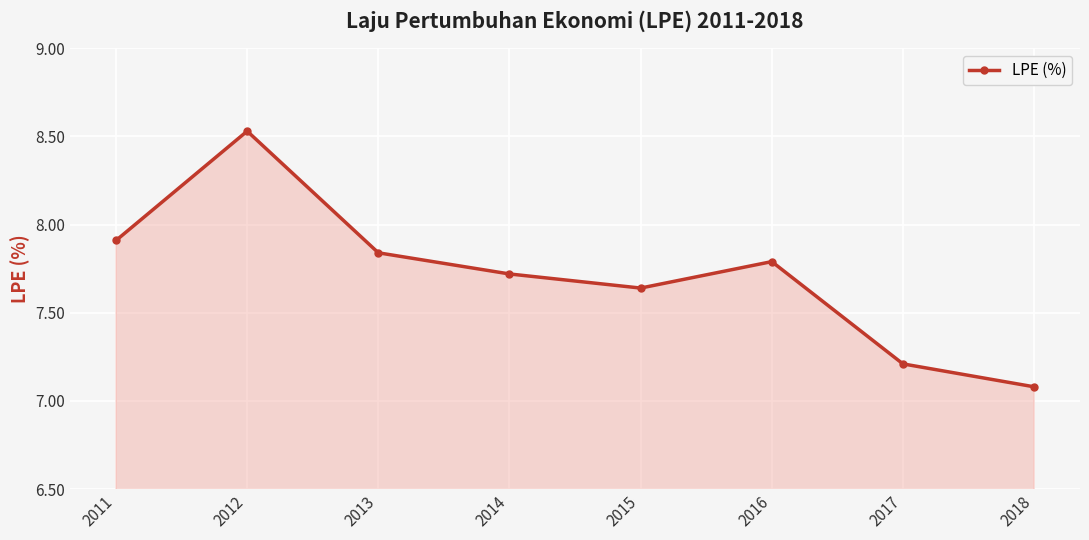

What is the difference between the maximum and second lowest values?

1.3